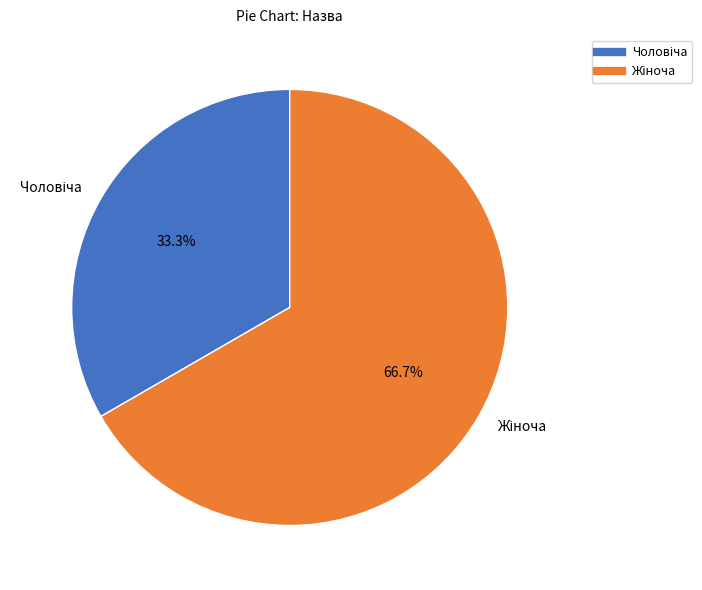

Is there a majority slice in this chart?

Yes